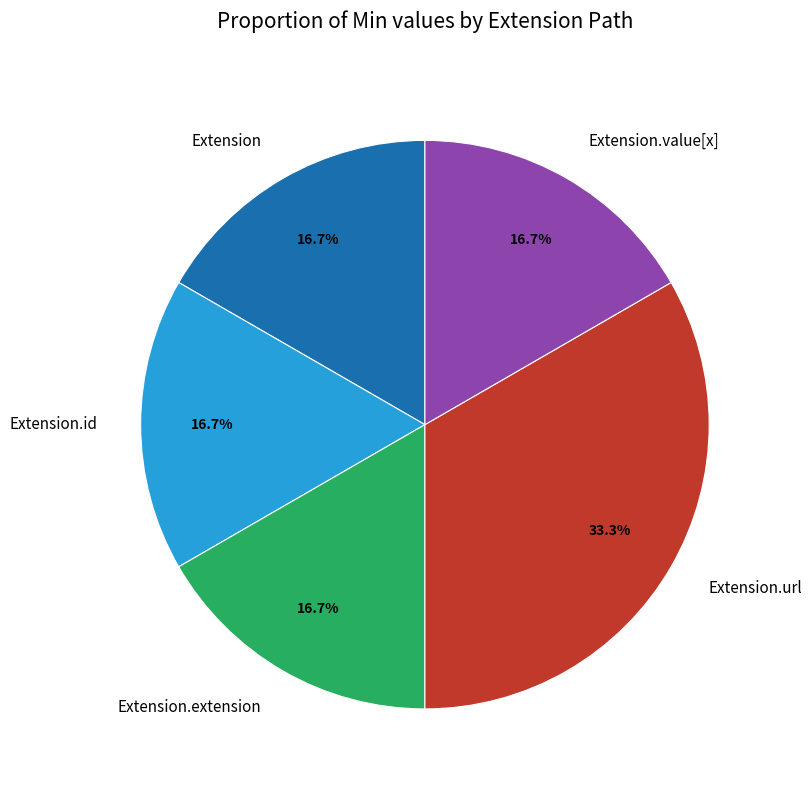

Is there any slice that represents more than half of the pie?

No